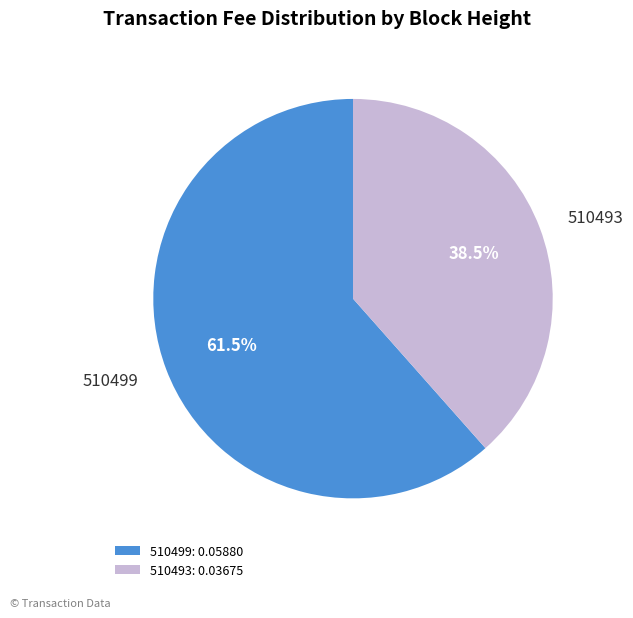

Count the number of slices in the pie.

2